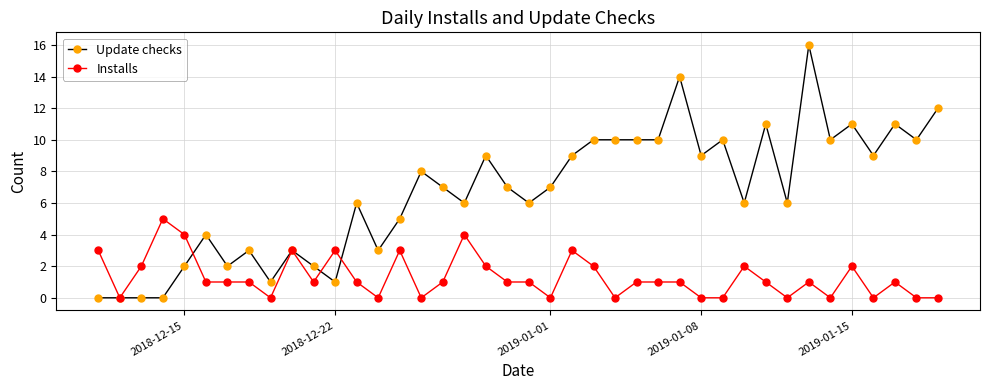

What is the greatest value displayed?

16